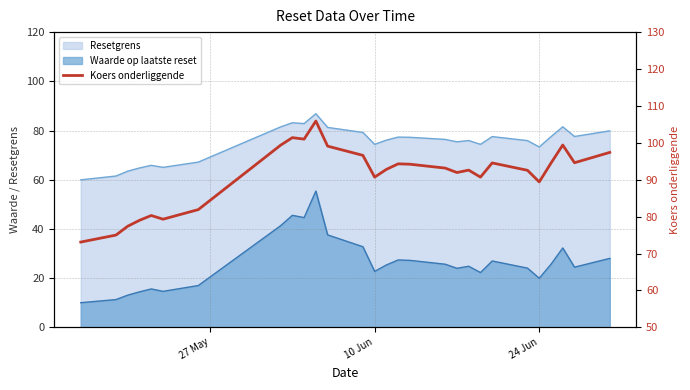

How many values are below 93?

14